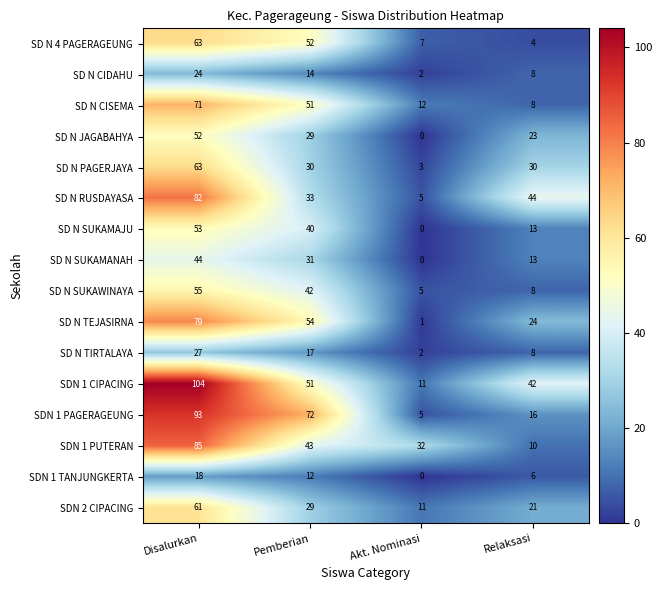

What is the sum of all SD N SUKAMANAH values?

88